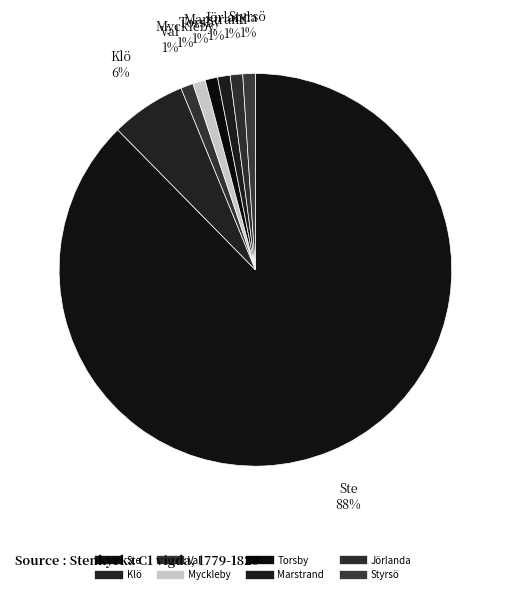

How many slices are in this pie chart?

8